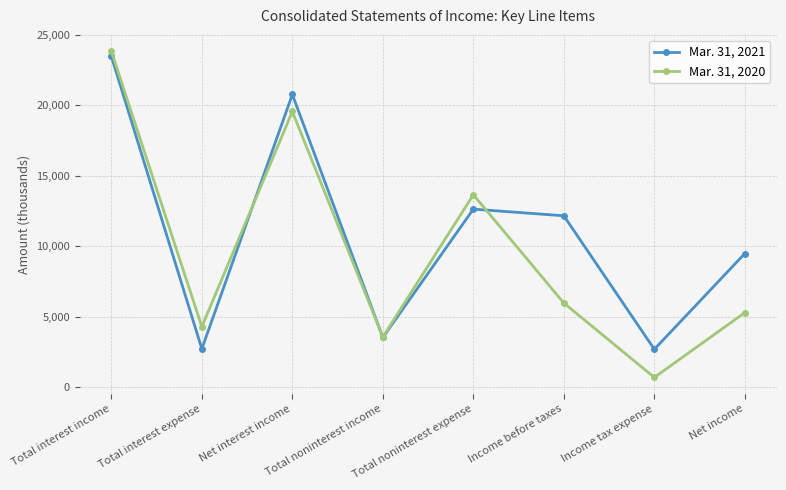

True or false: Mar. 31, 2021 and Mar. 31, 2020 cross at least once.

True